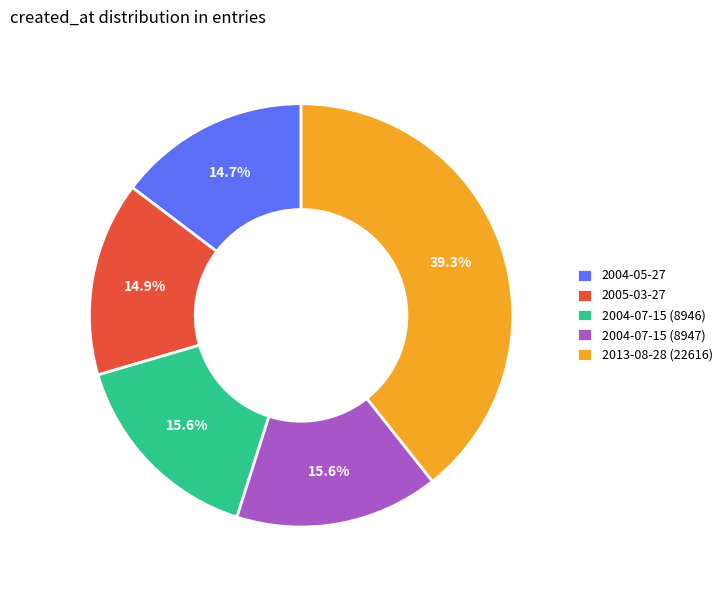

How many slices are in this pie chart?

5